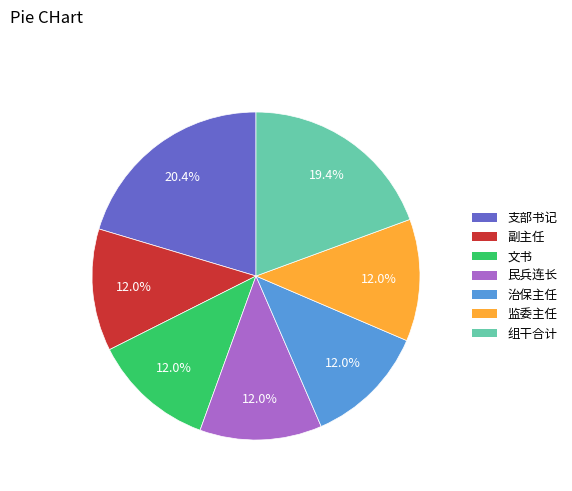

What percentage is the 治保主任 slice, to the nearest percent?

12%